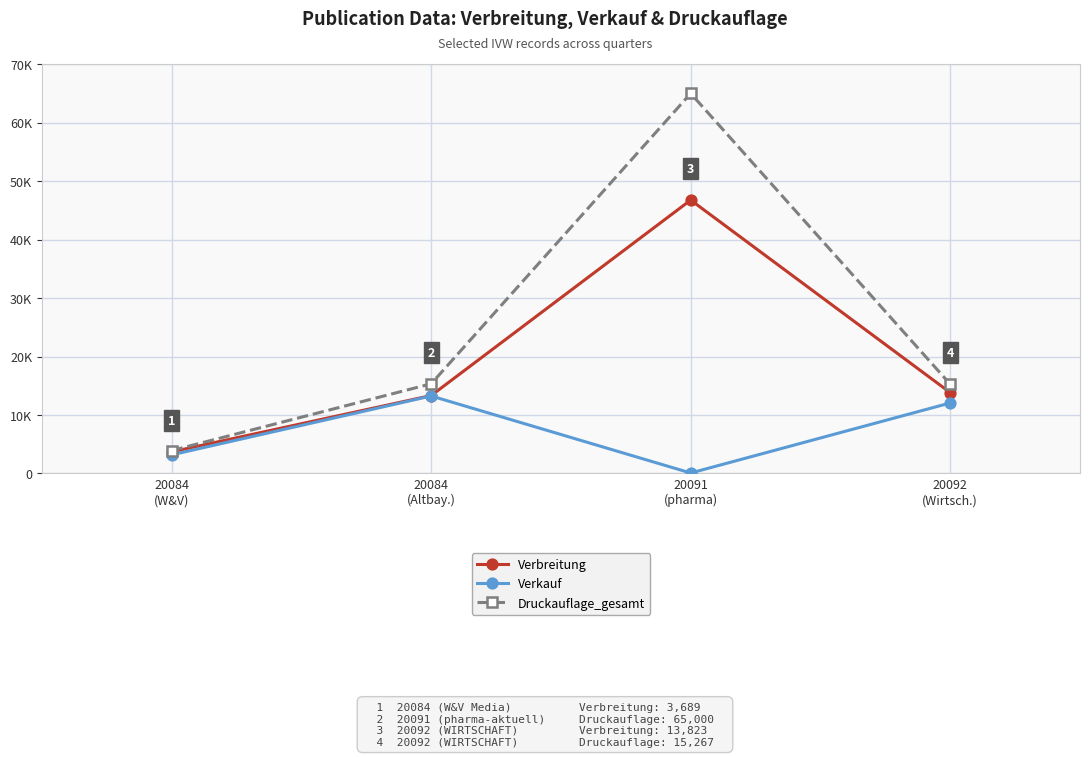

Reading left to right, list all the values displayed in this chart.

Verbreitung: 20084
(W&V)=3689	20084
(Altbay.)=13321	20091
(pharma)=46760	20092
(Wirtsch.)=13823
Verkauf: 20084
(W&V)=3178	20084
(Altbay.)=13249	20091
(pharma)=72	20092
(Wirtsch.)=12056
Druckauflage_gesamt: 20084
(W&V)=3909	20084
(Altbay.)=15333	20091
(pharma)=65000	20092
(Wirtsch.)=15267